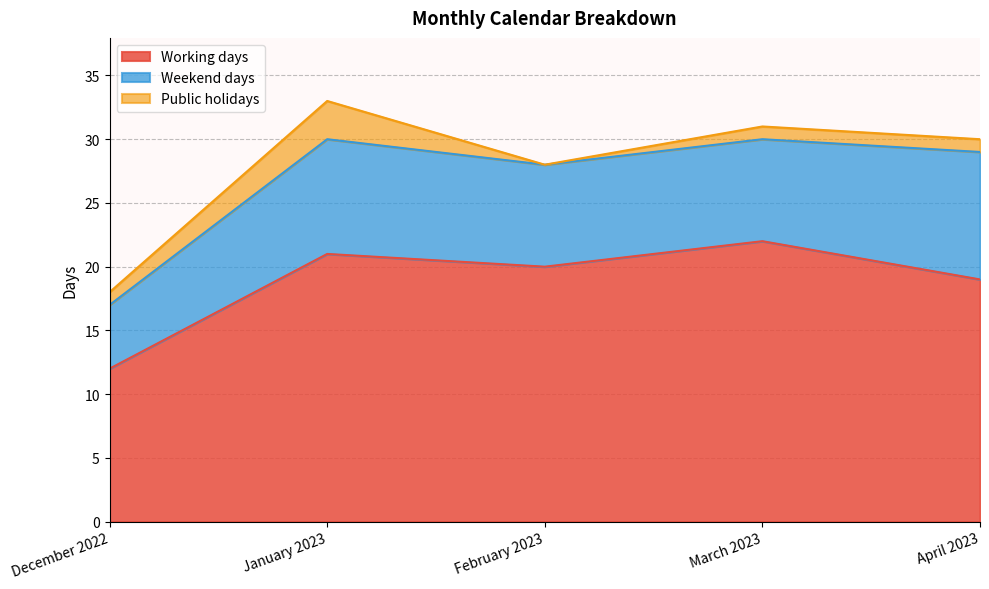

What is the difference between the maximum and minimum values in the Working days series?

10